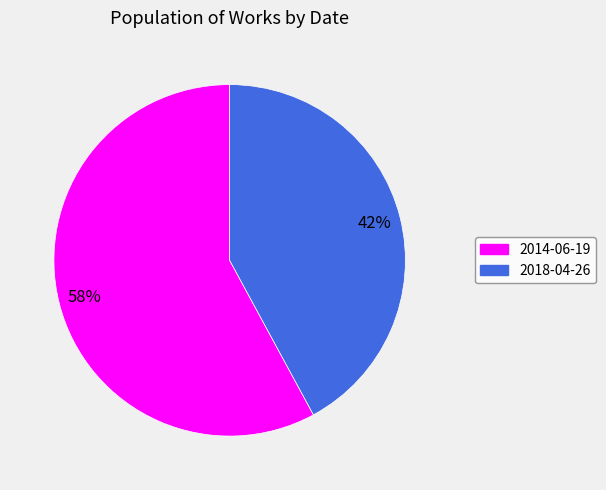

Is 2018-04-26 the majority of the pie?

No